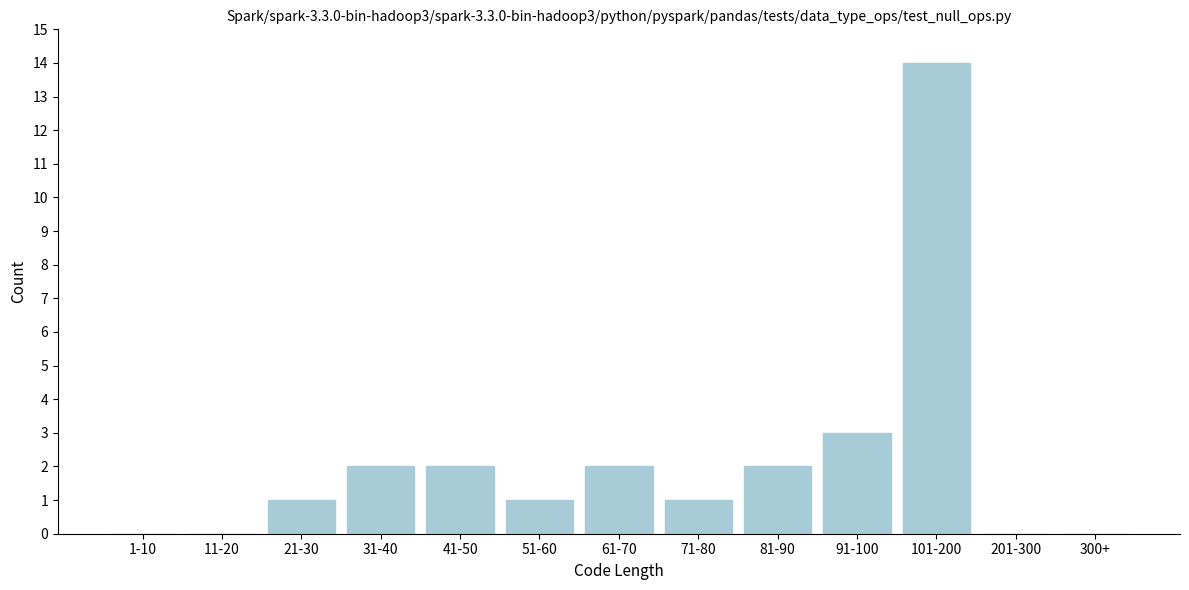

Reading left to right, transcribe all the data shown in this chart.

1-10=0	11-20=0	21-30=1	31-40=2	41-50=2	51-60=1	61-70=2	71-80=1	81-90=2	91-100=3	101-200=14	201-300=0	300+=0